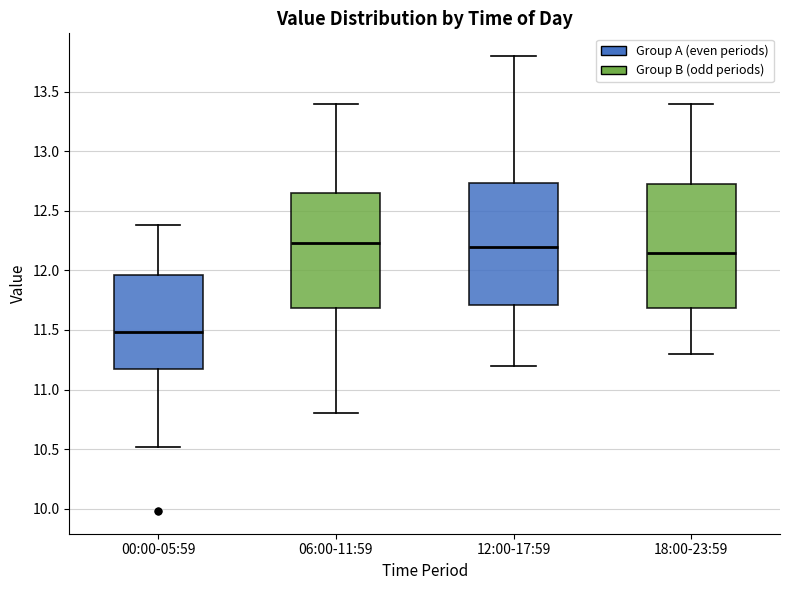

Where does the median line of the box for 00:00-05:59 sit on the y-axis? The values are not printed on the chart, so give them approximately, as read against the axis.

11.50